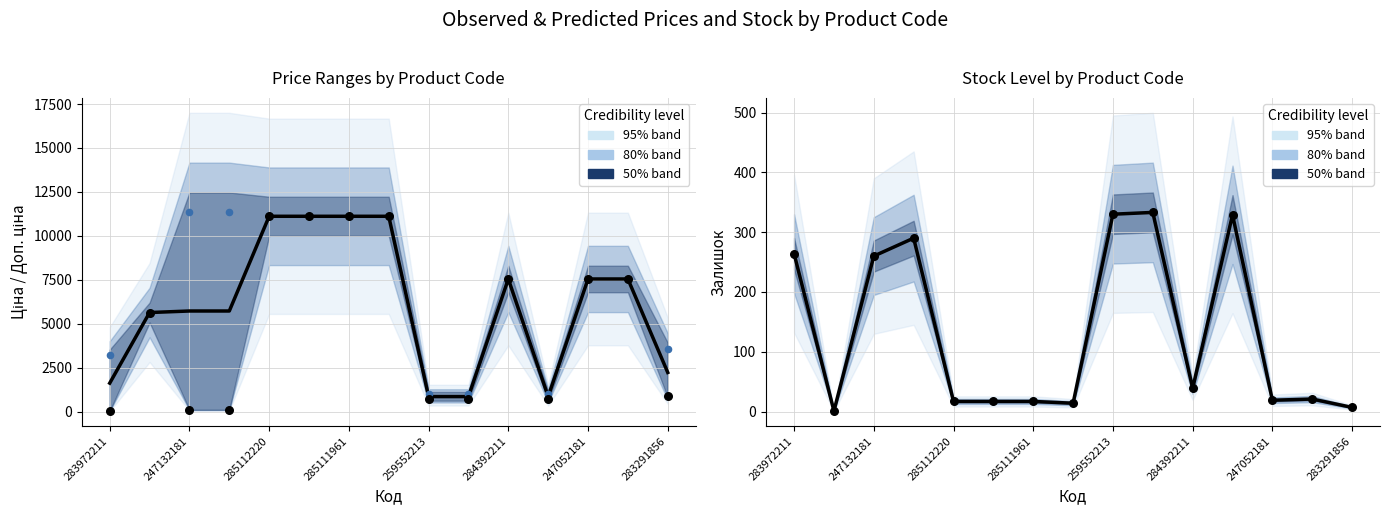

Which series contains the lowest Y value?

Залишок